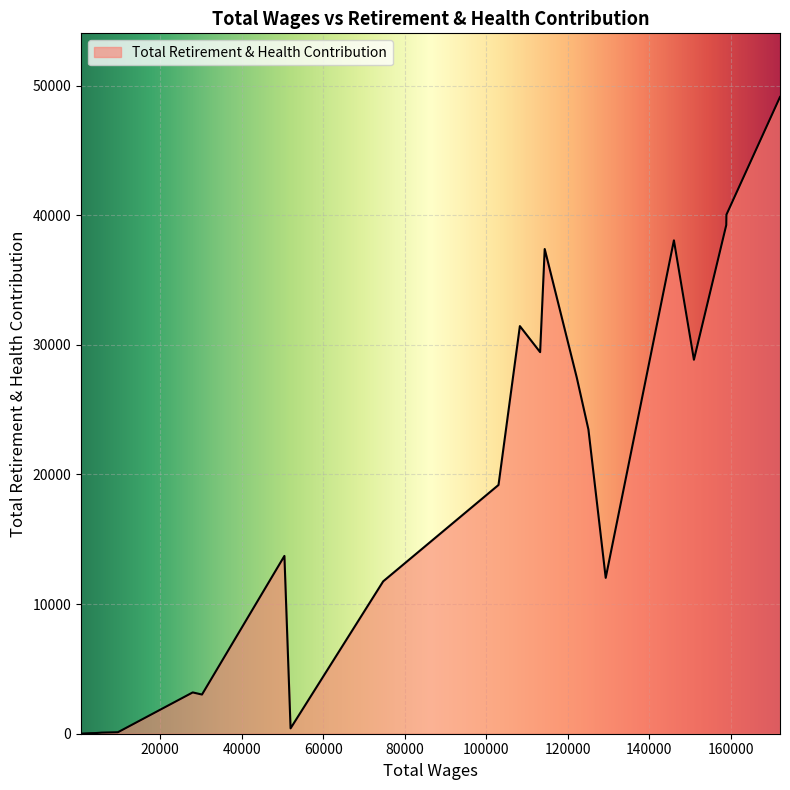

What is the difference between the maximum and minimum values?

49107